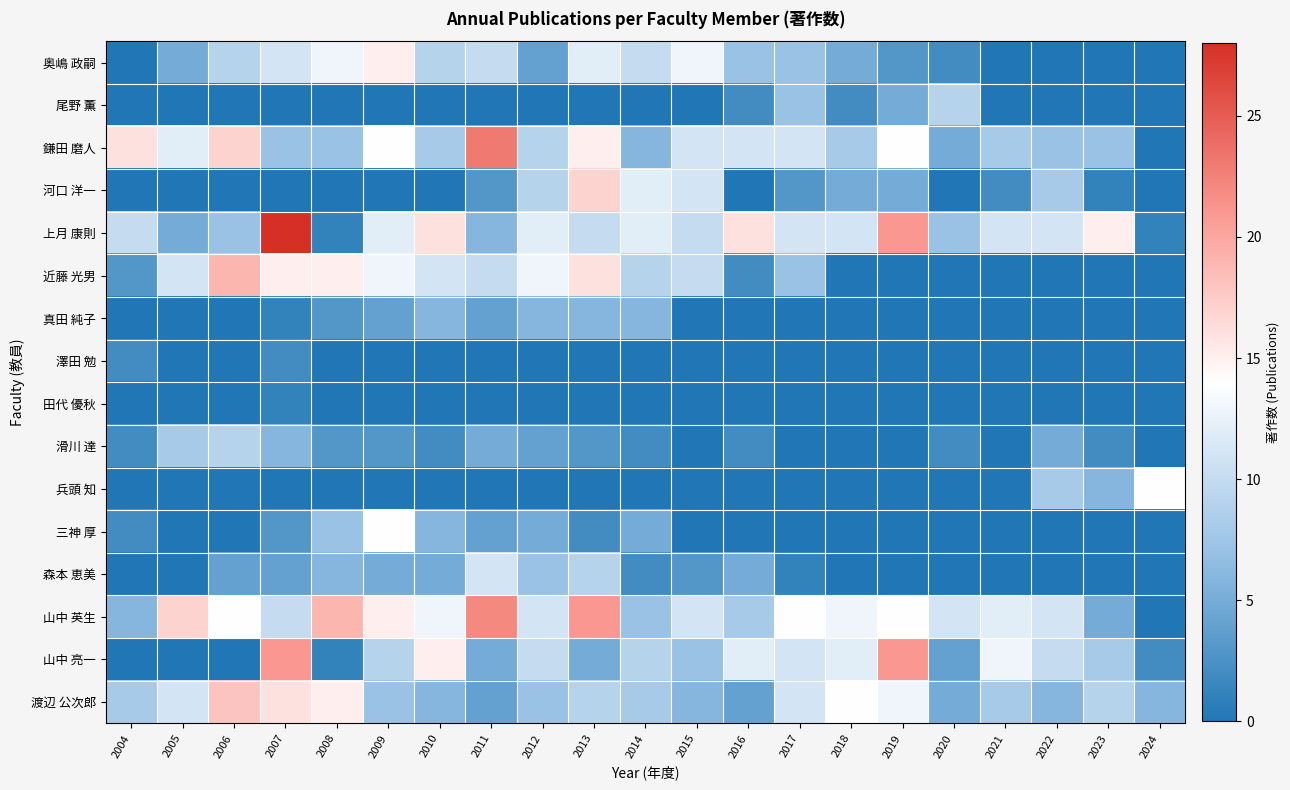

At which category is the sum across all series the highest?

2007